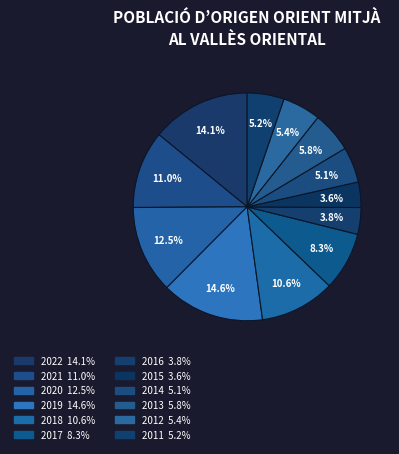

What percentage is NOT represented by 2017?

91.7%